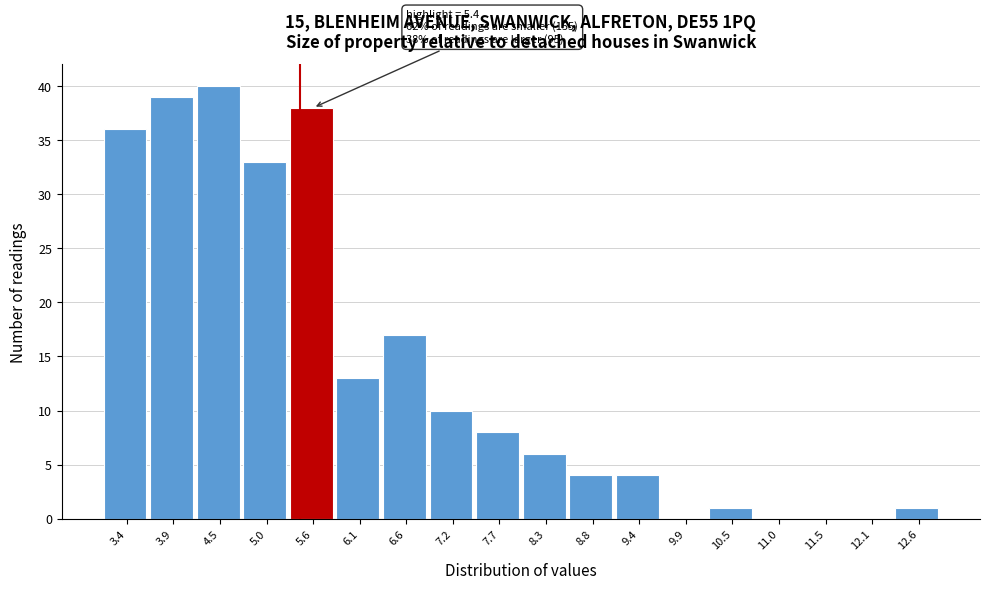

Over which range of the x-axis is the bar tallest?

4.2 to 4.7